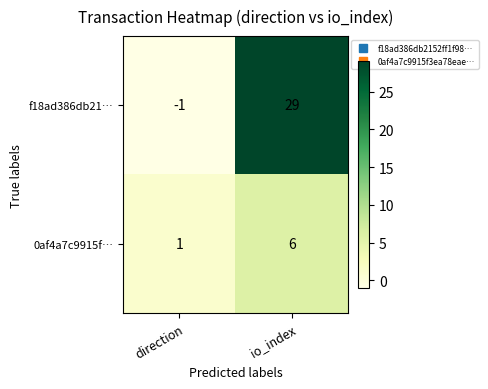

List the series in order of their overall mean, highest first.

f18ad386db21…, 0af4a7c9915f…